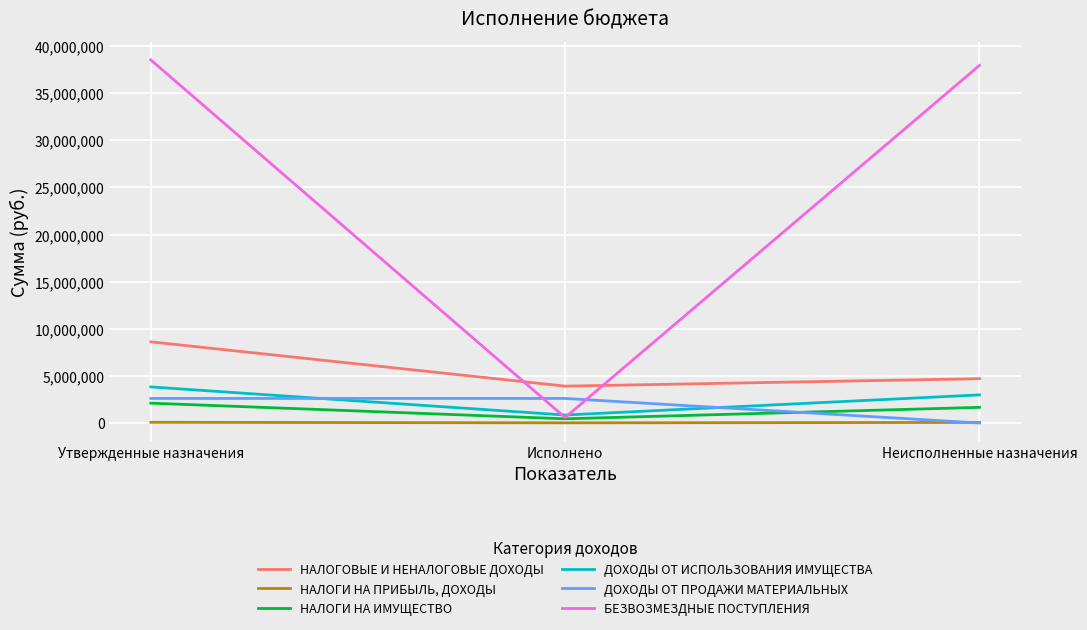

What position from the right is Утвержденные назначения?

3